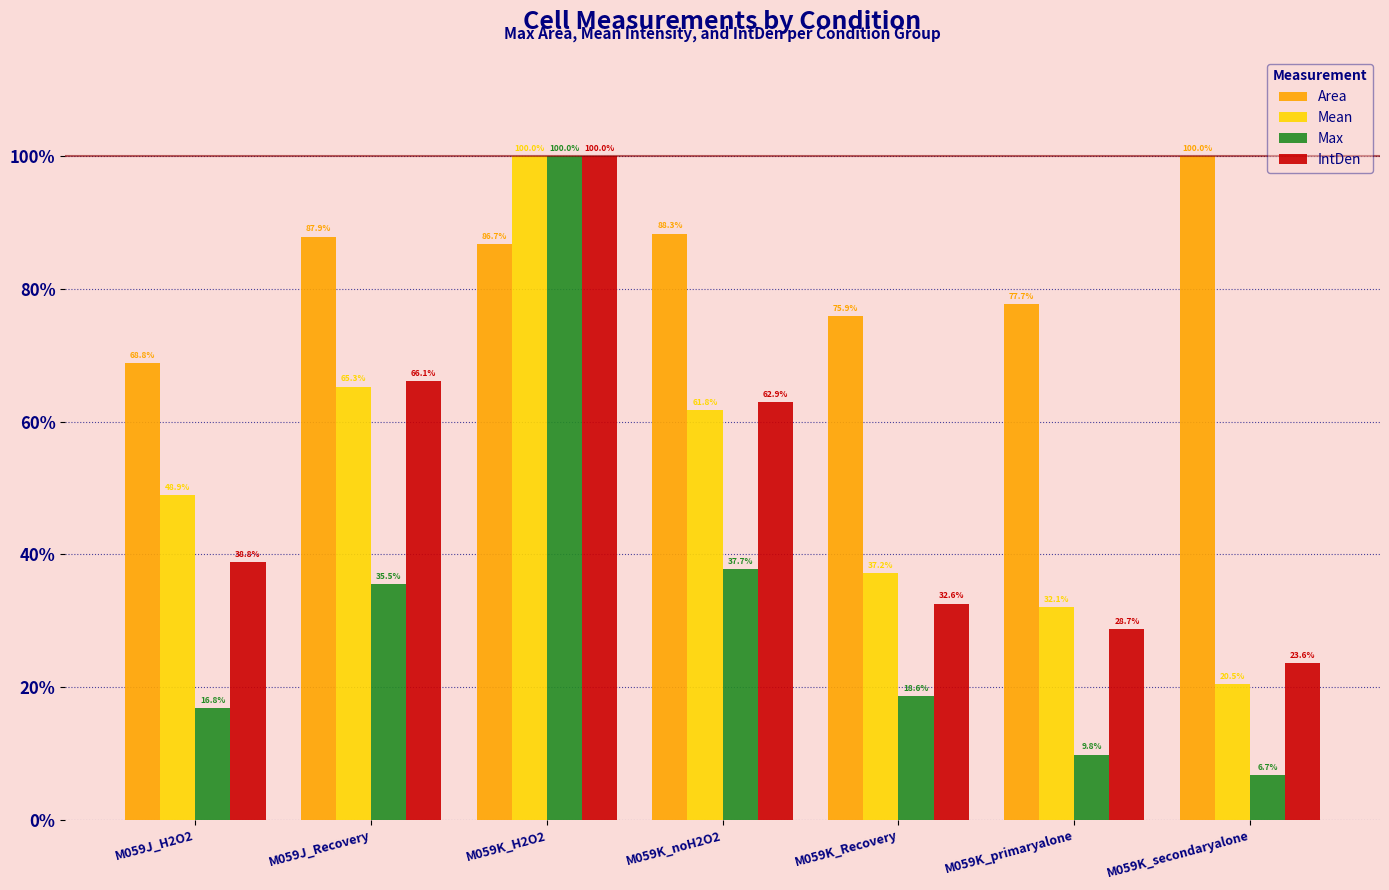

Which series has the largest total across all categories?

Area